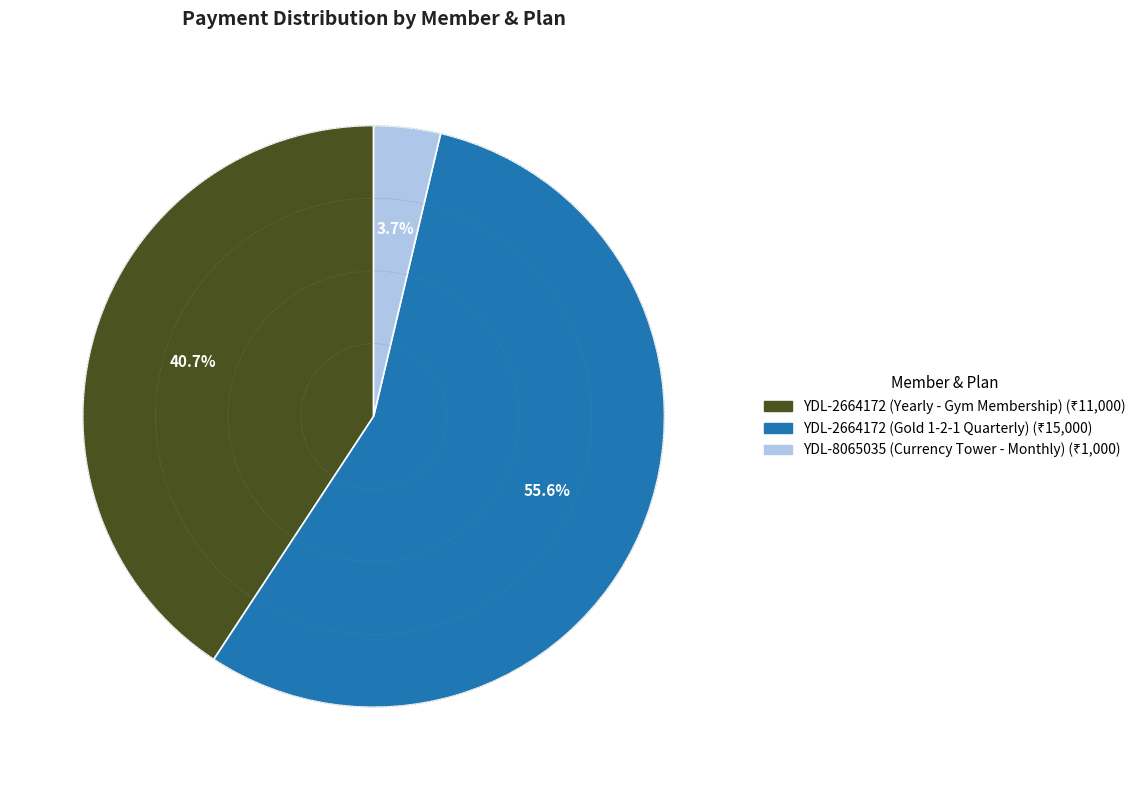

Does any single category account for the majority?

Yes